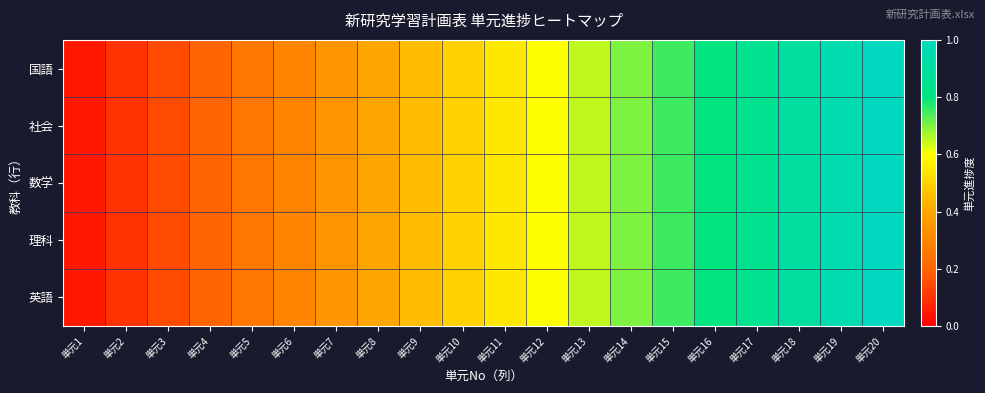

What is the total value across all series at 単元17?

4.2